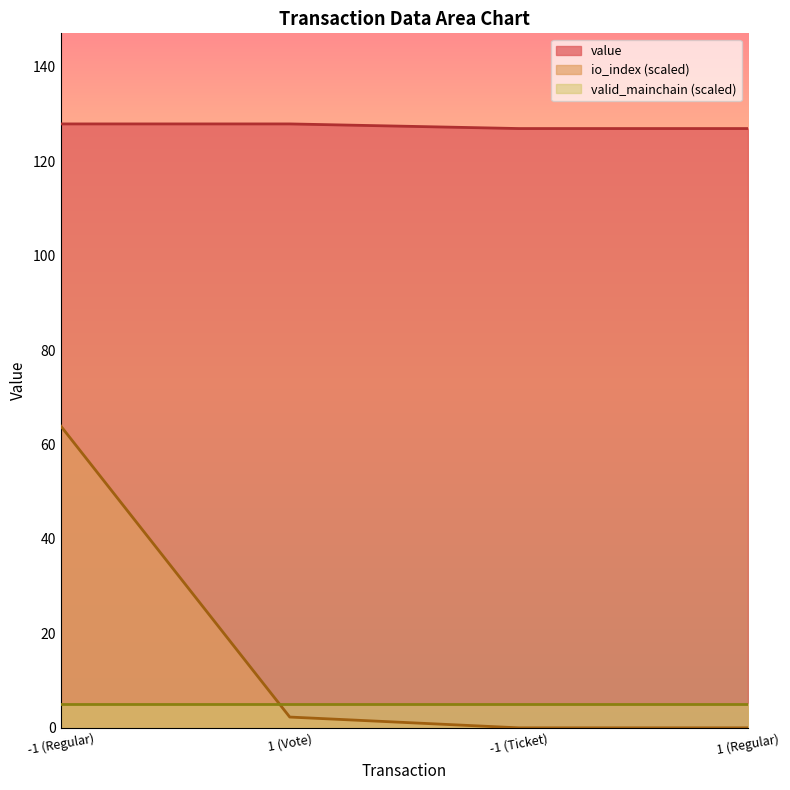

List the labels in order of io_index value, smallest first.

-1 (Ticket), 1 (Regular), 1 (Vote), -1 (Regular)